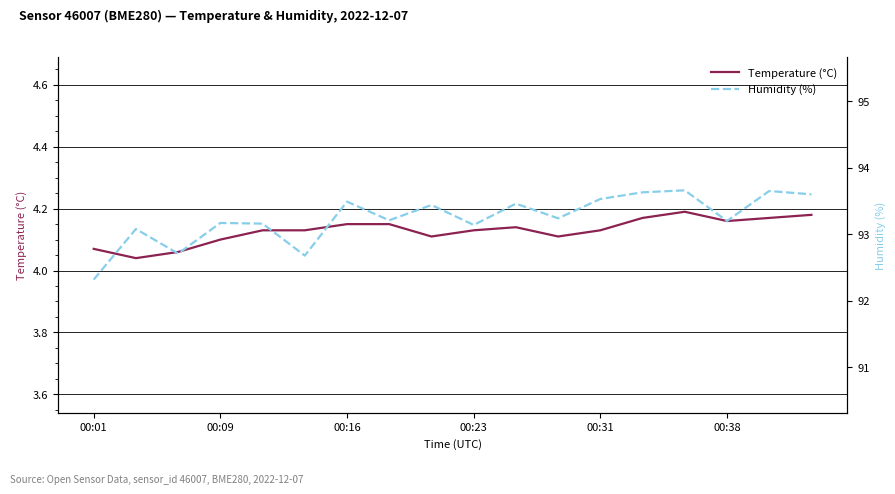

The value of Temperature (°C) at 00:09 is 4.1. True or false?

True